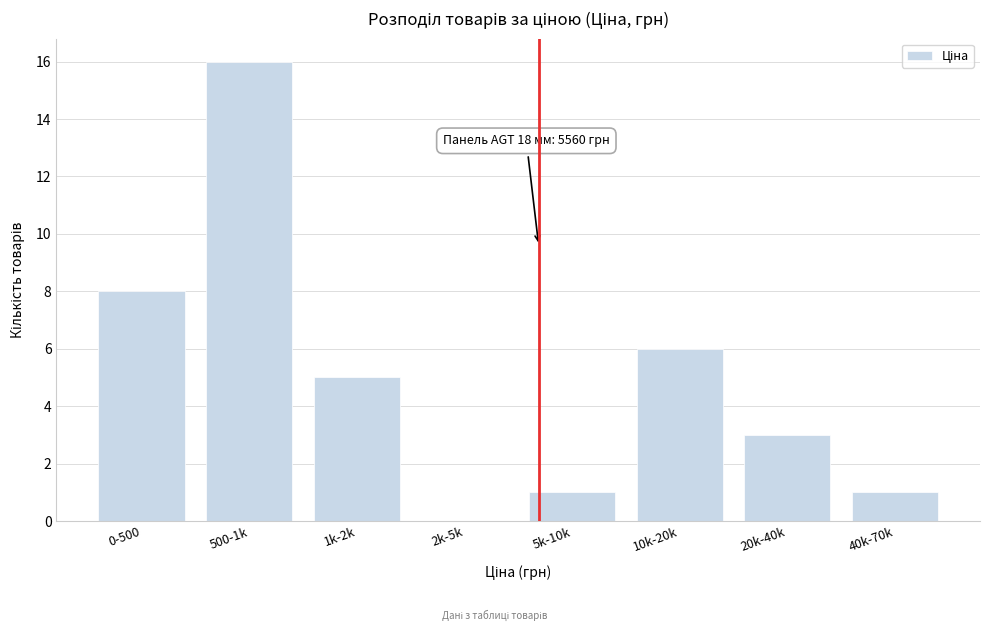

Reading right to left, what are all the values shown in this chart?

40k-70k=1	20k-40k=3	10k-20k=6	5k-10k=1	2k-5k=0	1k-2k=5	500-1k=16	0-500=8